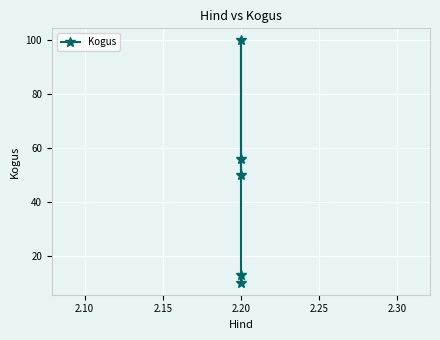

Reading left to right, transcribe all the data shown in this chart.

13	10	100	56	50